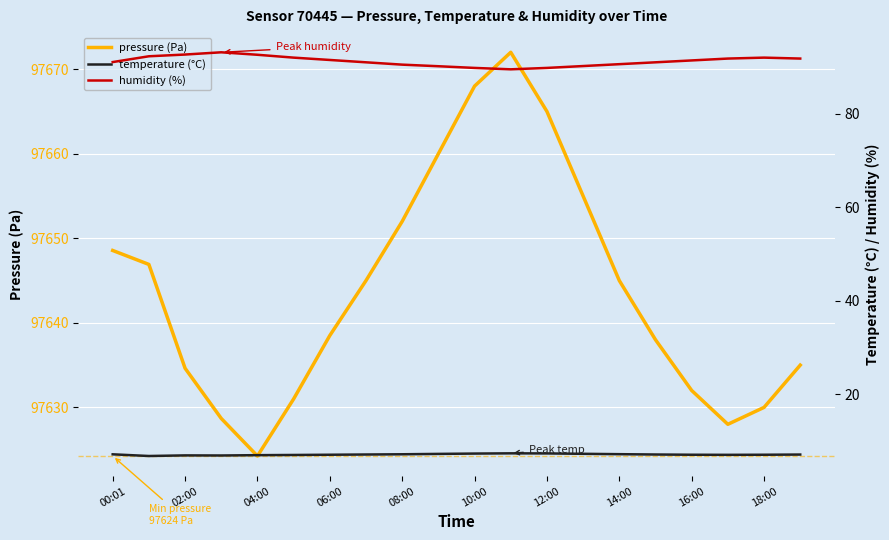

Rank the series at 12:00 from lowest to highest value.

temperature, humidity, pressure